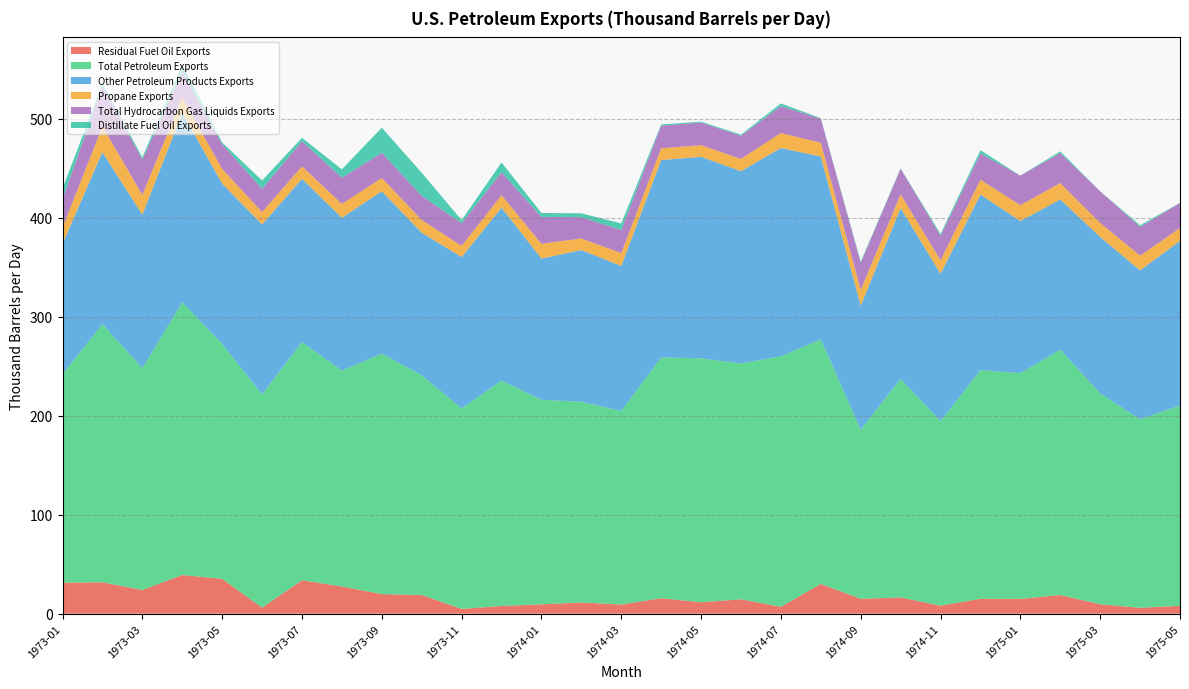

Reading left to right, extract all data points from this chart.

Residual Fuel Oil Exports: 31.3	31.7	23.9	39.1	35.2	6.1	33.7	27.5	19.8	18.9	4.8	7.8	9.4	11.3	9.2	15.6	11.5	14.5	6.9	30.1	15.0	16.4	8.0	15.0	14.9	18.9	9.5	5.9	7.9
Total Petroleum Exports: 210.6	261.0	224.2	275.6	237.4	215.4	240.7	218.2	243.0	222.0	202.6	227.8	206.7	202.9	195.6	243.3	246.5	238.4	253.2	247.2	170.9	220.9	186.5	231.1	228.1	248.0	213.1	190.4	202.4
Other Petroleum Products Exports: 131.9	173.8	155.1	191.5	162.1	171.8	165.0	154.4	164.2	144.1	153.0	174.8	142.7	153.3	146.6	199.5	203.6	194.3	210.5	184.7	125.4	172.6	149.0	177.4	153.8	151.8	158.2	150.6	166.3
Propane Exports: 16.4	26.0	20.0	15.4	14.8	12.5	12.6	14.0	13.3	12.9	11.3	12.5	15.0	11.7	12.9	11.9	11.7	12.4	15.1	13.9	15.9	14.0	13.7	15.0	16.0	16.5	14.2	14.9	13.0
Total Hydrocarbon Gas Liquids Exports: 28.8	40.7	35.8	26.6	25.1	23.5	25.4	26.5	25.5	24.5	22.8	23.3	27.1	21.6	23.4	22.8	22.9	23.4	27.2	24.3	27.2	25.7	24.8	26.5	29.8	30.2	31.9	29.0	25.3
Distillate Fuel Oil Exports: 10.7	2.4	2.3	6.6	1.7	8.4	3.4	8.5	25.4	23.3	3.2	9.9	4.0	3.9	6.6	1.4	0.9	1.1	2.7	0.5	1.4	0.5	1.8	3.4	0.1	1.8	0.0	1.7	0.2